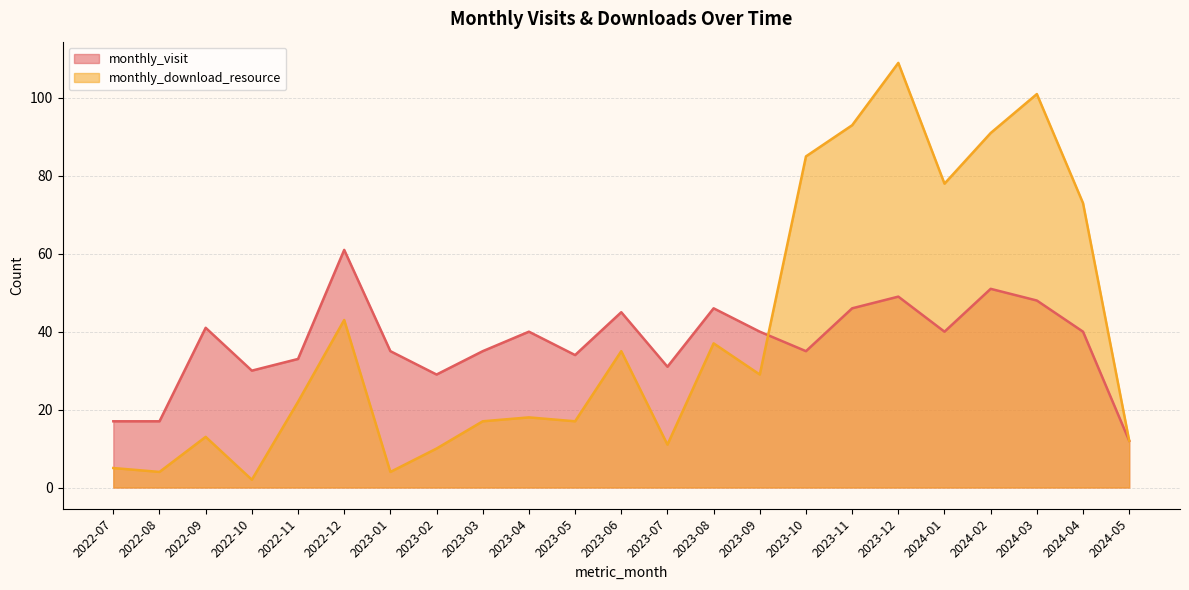

Reading left to right, transcribe all the data shown in this chart.

monthly_visit: 2022-07=17	2022-08=17	2022-09=41	2022-10=30	2022-11=33	2022-12=61	2023-01=35	2023-02=29	2023-03=35	2023-04=40	2023-05=34	2023-06=45	2023-07=31	2023-08=46	2023-09=40	2023-10=35	2023-11=46	2023-12=49	2024-01=40	2024-02=51	2024-03=48	2024-04=40	2024-05=12
monthly_download_resource: 2022-07=5	2022-08=4	2022-09=13	2022-10=2	2022-11=22	2022-12=43	2023-01=4	2023-02=10	2023-03=17	2023-04=18	2023-05=17	2023-06=35	2023-07=11	2023-08=37	2023-09=29	2023-10=85	2023-11=93	2023-12=109	2024-01=78	2024-02=91	2024-03=101	2024-04=73	2024-05=12